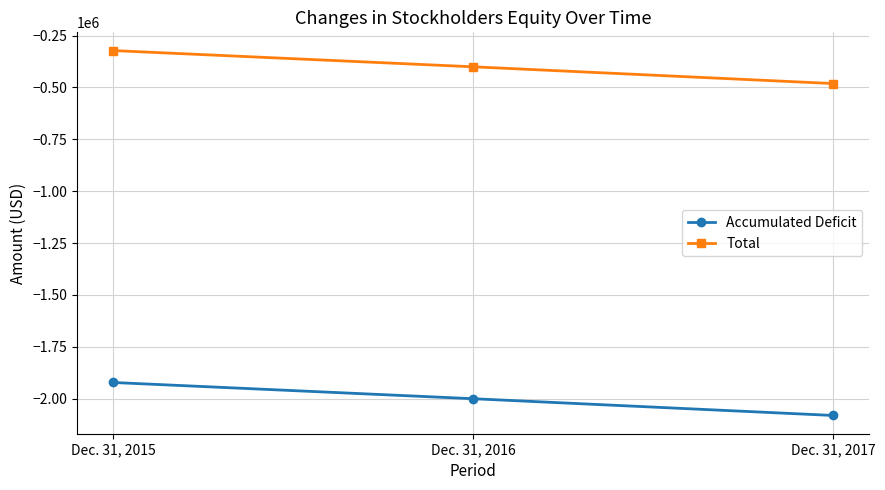

What is the total value across all series at Dec. 31, 2016?

-2400873